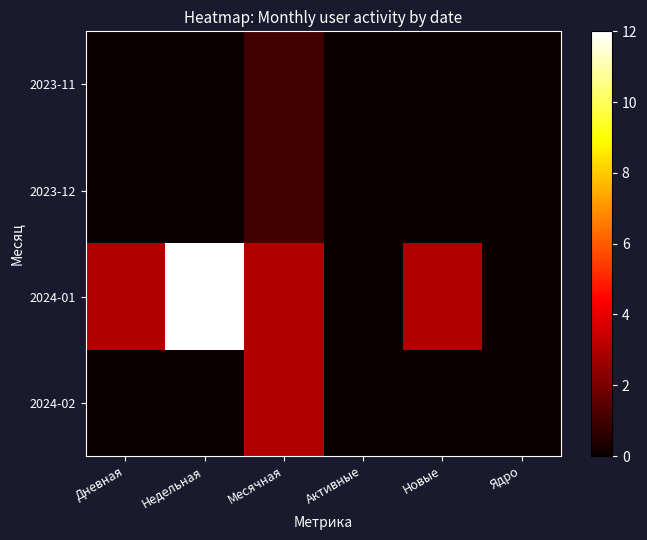

Reading right to left, extract all data points from this chart.

2023-11: Ядро=0	Новые=0	Активные=0	Месячная=1	Недельная=0	Дневная=0
2023-12: Ядро=0	Новые=0	Активные=0	Месячная=1	Недельная=0	Дневная=0
2024-01: Ядро=0	Новые=3	Активные=0	Месячная=3	Недельная=12	Дневная=3
2024-02: Ядро=0	Новые=0	Активные=0	Месячная=3	Недельная=0	Дневная=0